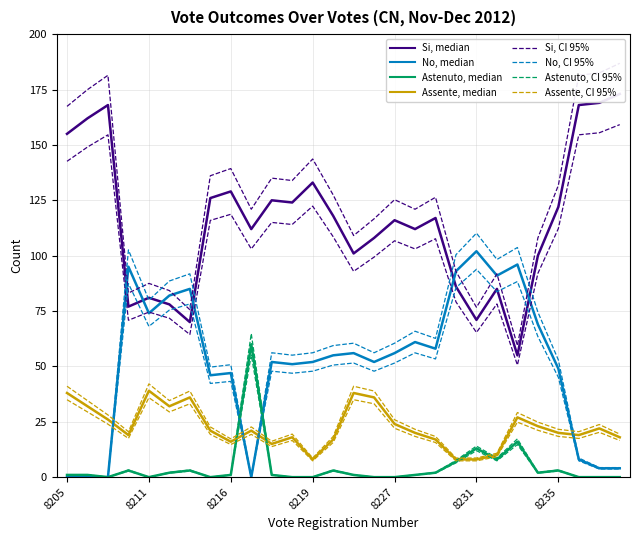

What is the label of the 8th point from the left?

8215